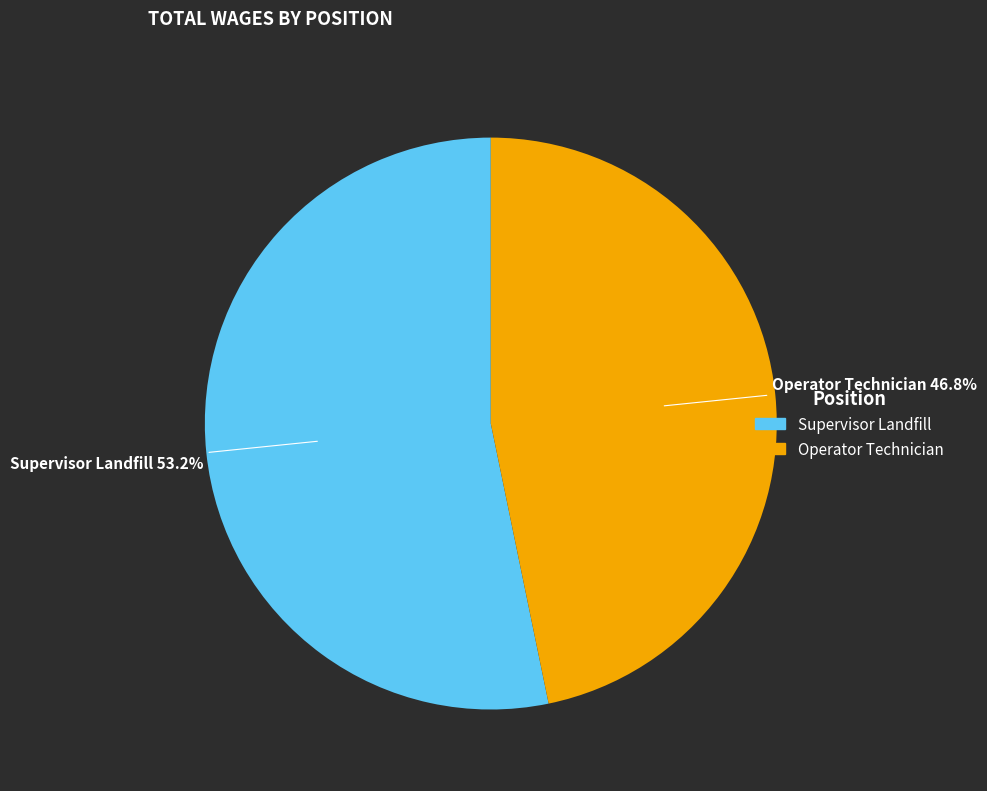

True or false: Operator Technician accounts for 58% of the total.

False